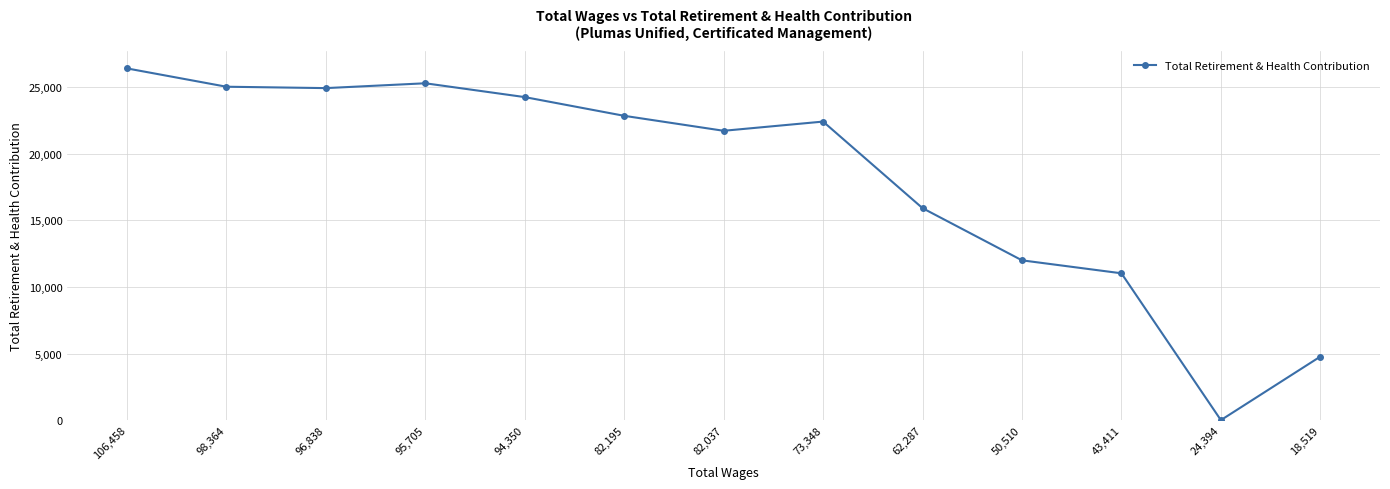

Does the chart have visible grid lines?

Yes